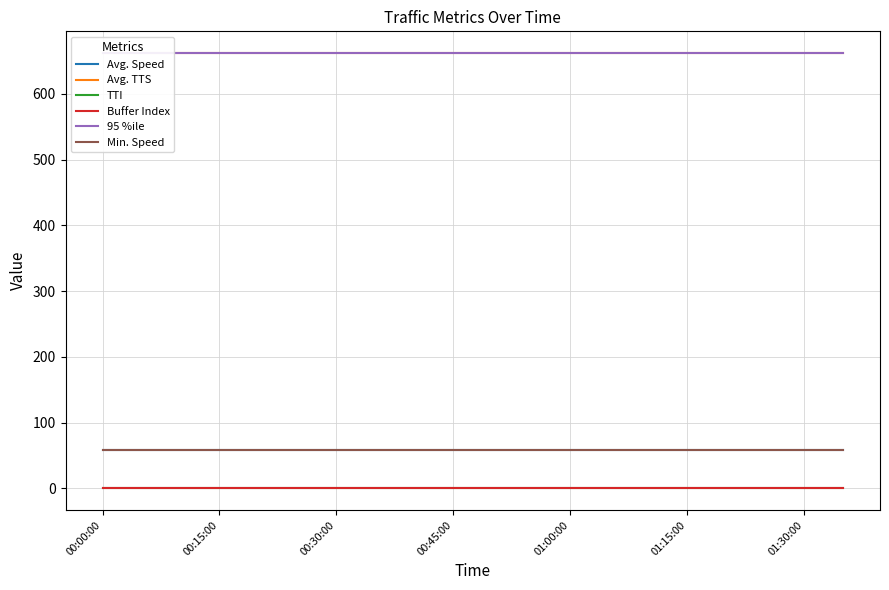

Is it true that Avg. TTS equals 662.0 at 00:15:00?

True